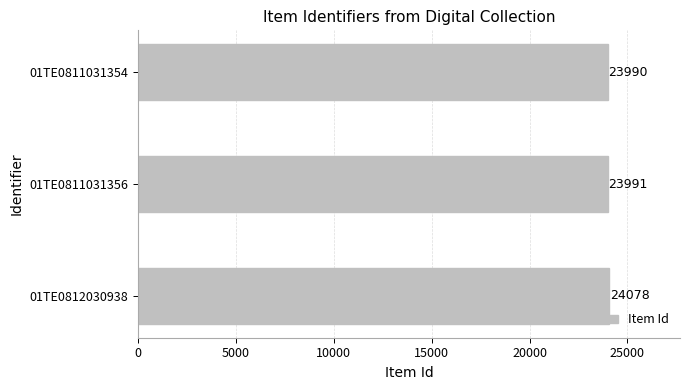

What is the average value?

24020